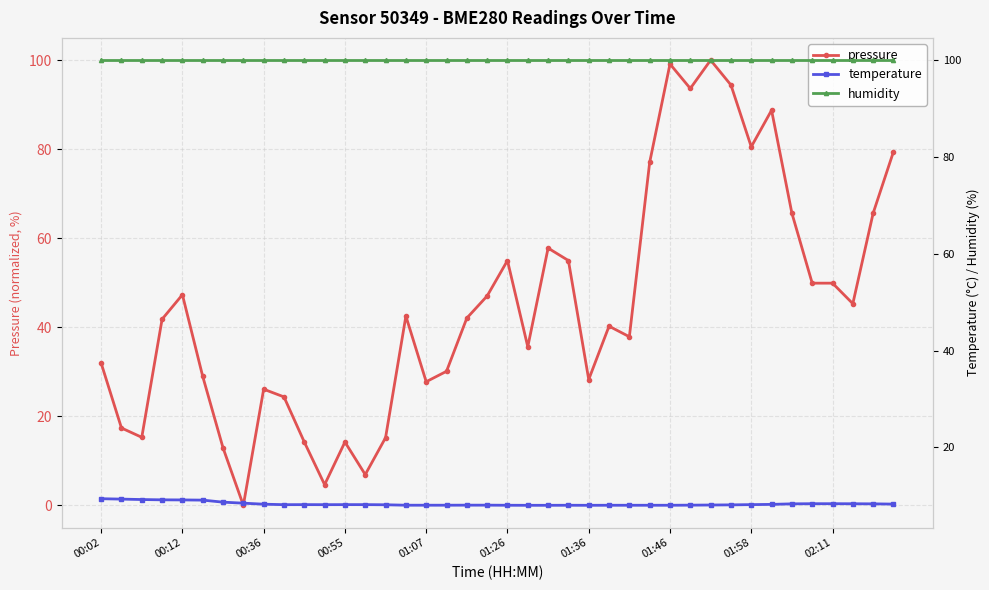

What is the approximate value of temperature at 34?

8.4